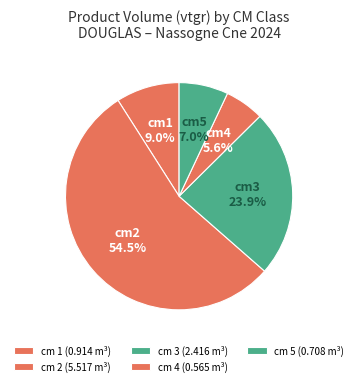

To the nearest percent, what is the average slice percentage?

20%